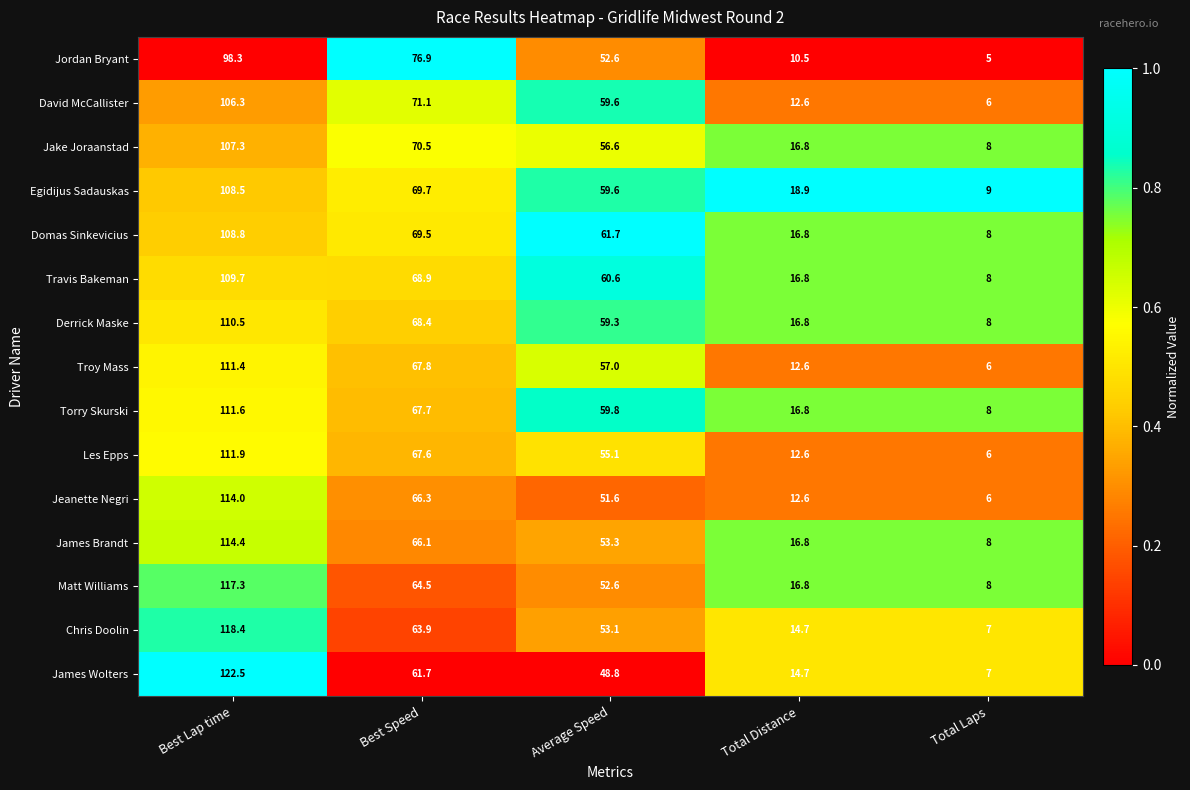

Which series changed the most between Best Speed and Total Laps?

Jordan Bryant